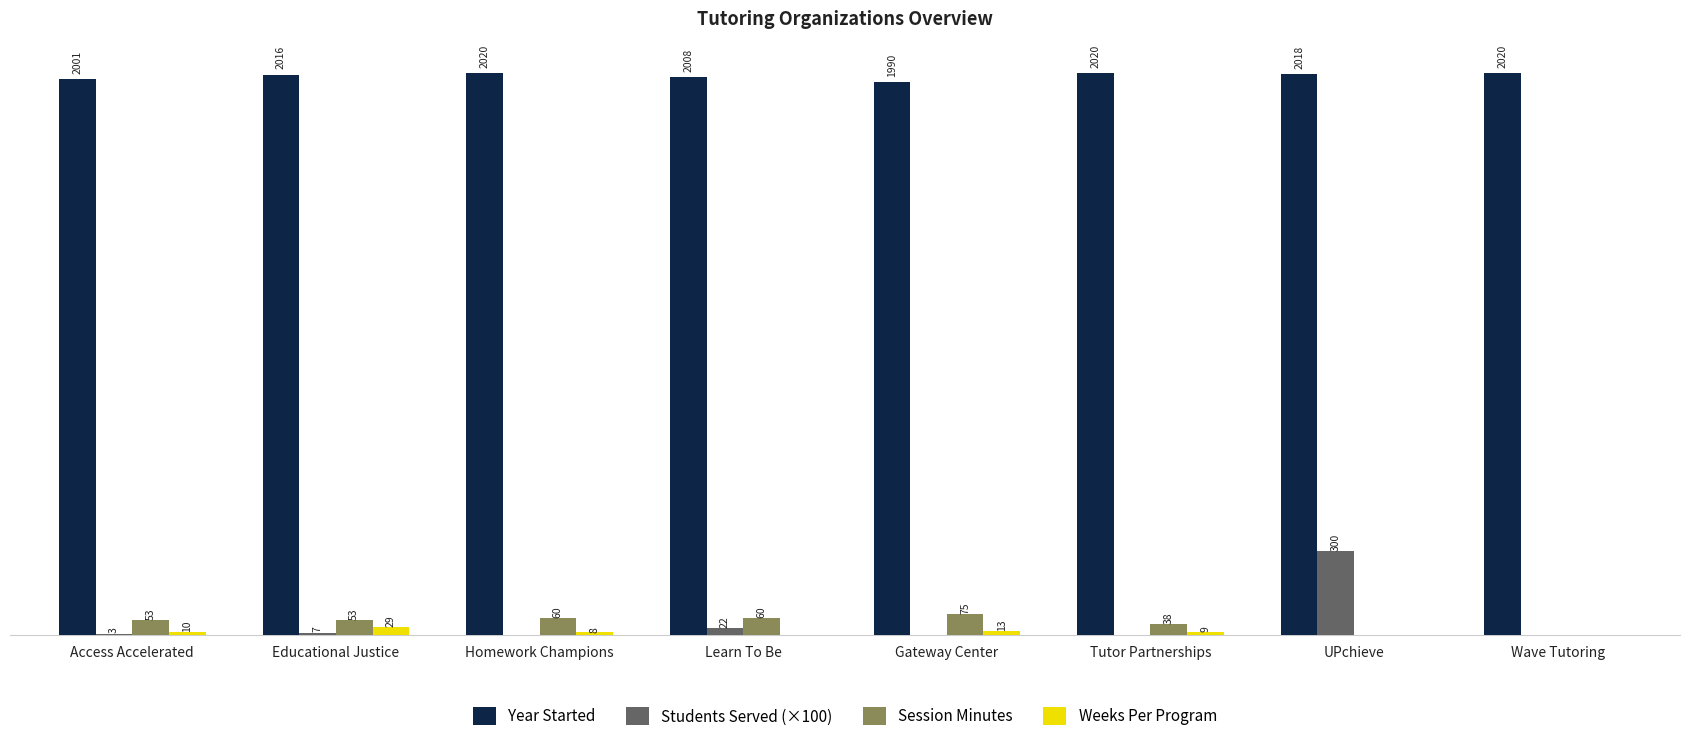

Between Learn To Be and UPchieve, which series saw the biggest shift?

Students Served (×100)